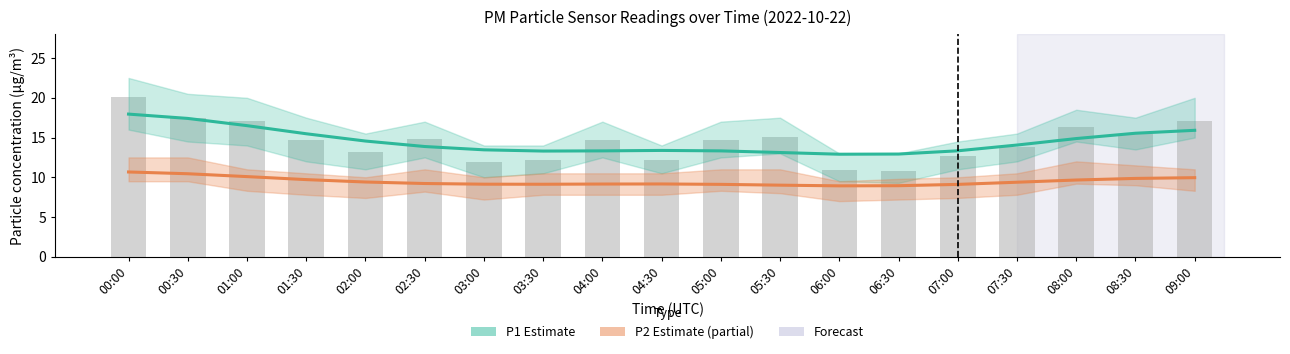

What is the difference between the P1 Estimate values at 08:30 and 01:30?

0.1